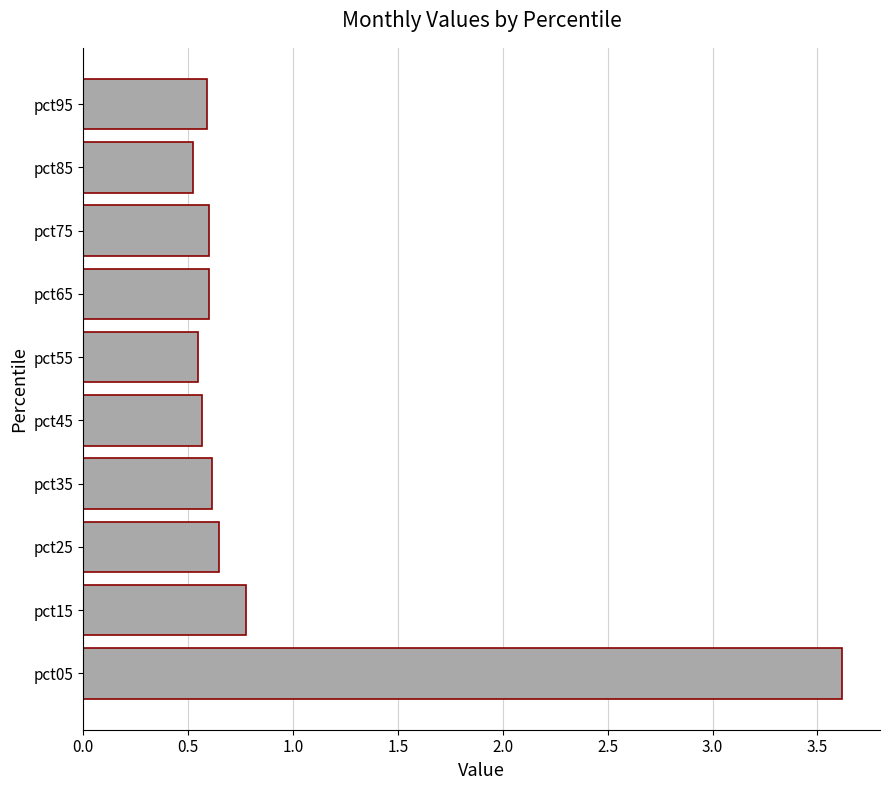

What is the difference between the maximum and minimum values?

3.1